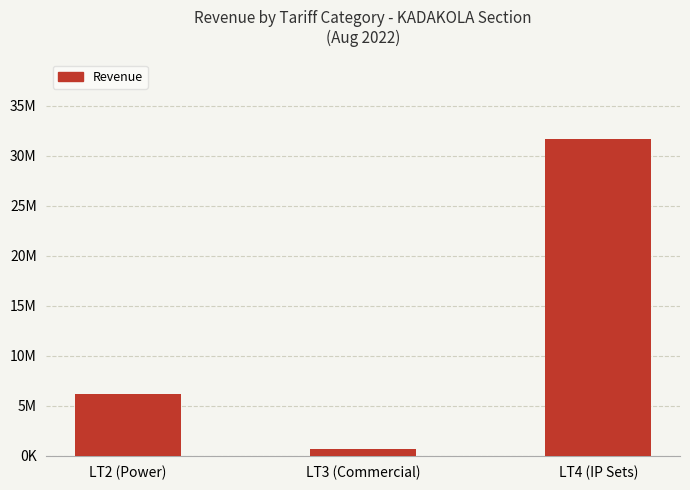

What is the ratio of the value at LT3 (Commercial) to the value at LT2 (Power)?

0.1